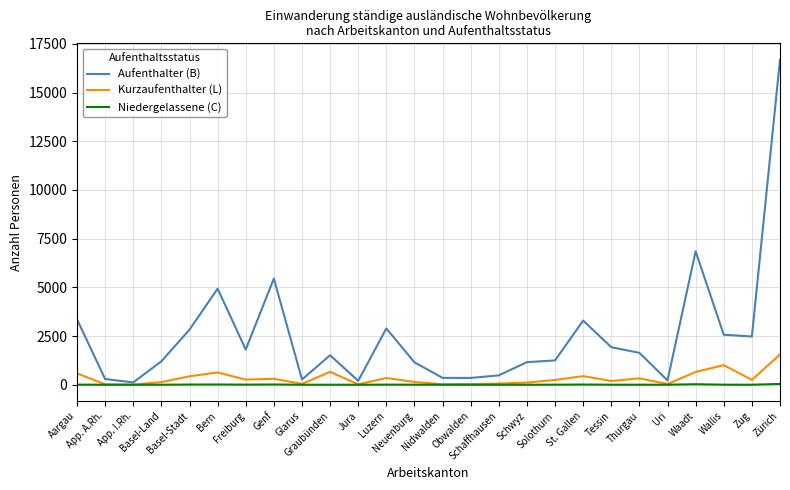

Which series has the widest spread of values?

Aufenthalter (B)